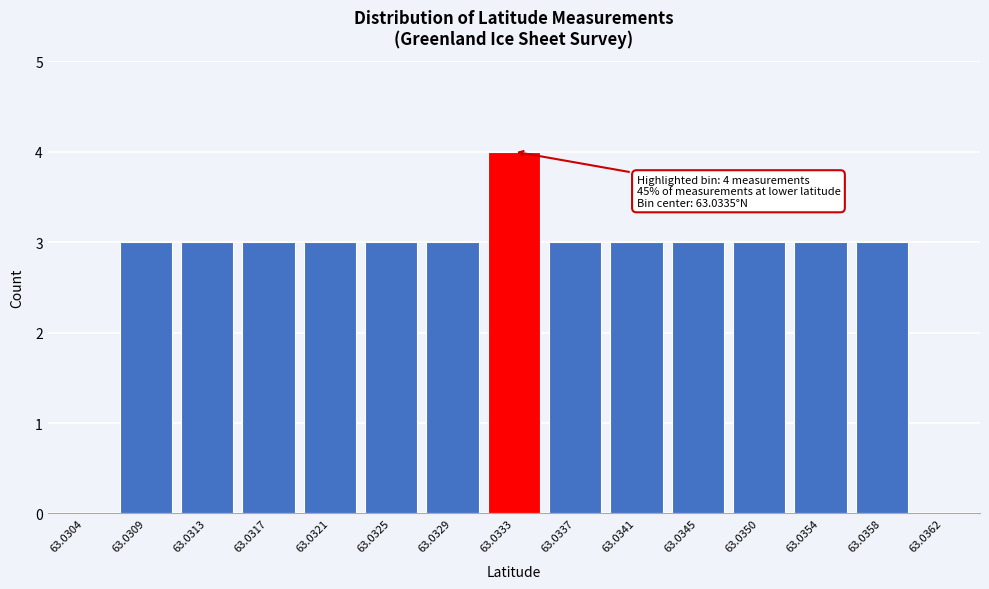

Reading right to left, list all the values displayed in this chart.

63.0362=0	63.0358=3	63.0354=3	63.0350=3	63.0345=3	63.0341=3	63.0337=3	63.0333=4	63.0329=3	63.0325=3	63.0321=3	63.0317=3	63.0313=3	63.0309=3	63.0304=0